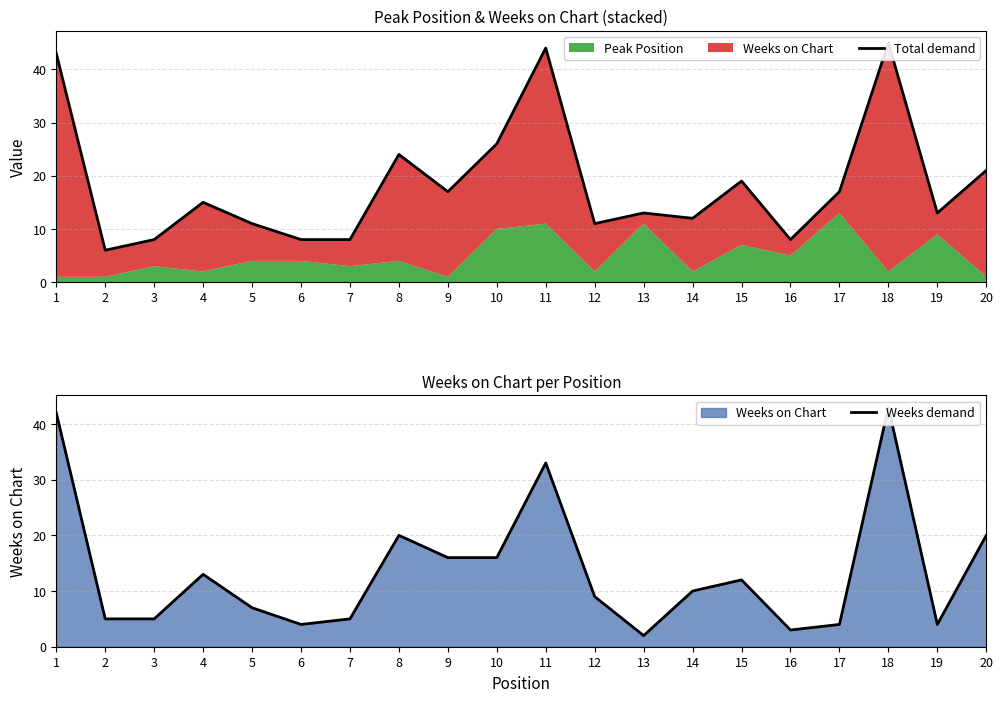

What is the smallest value displayed?

2